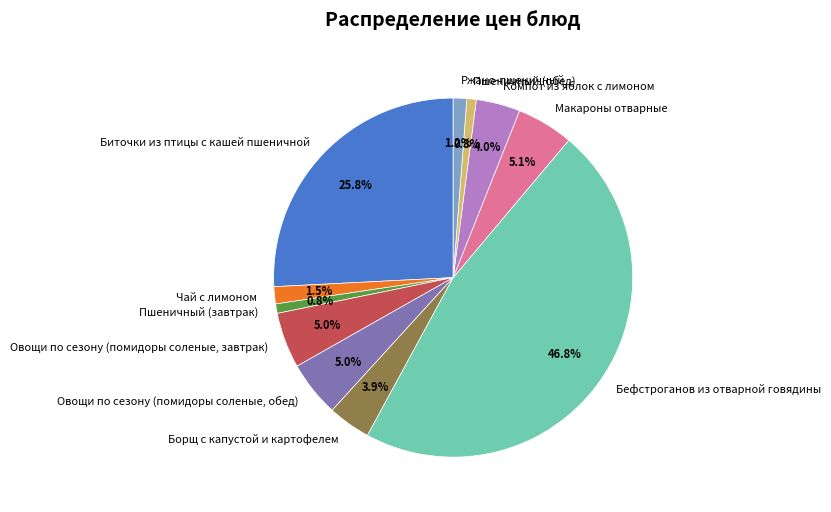

Is it true that Бефстроганов из отварной говядины is 54% of the pie?

False